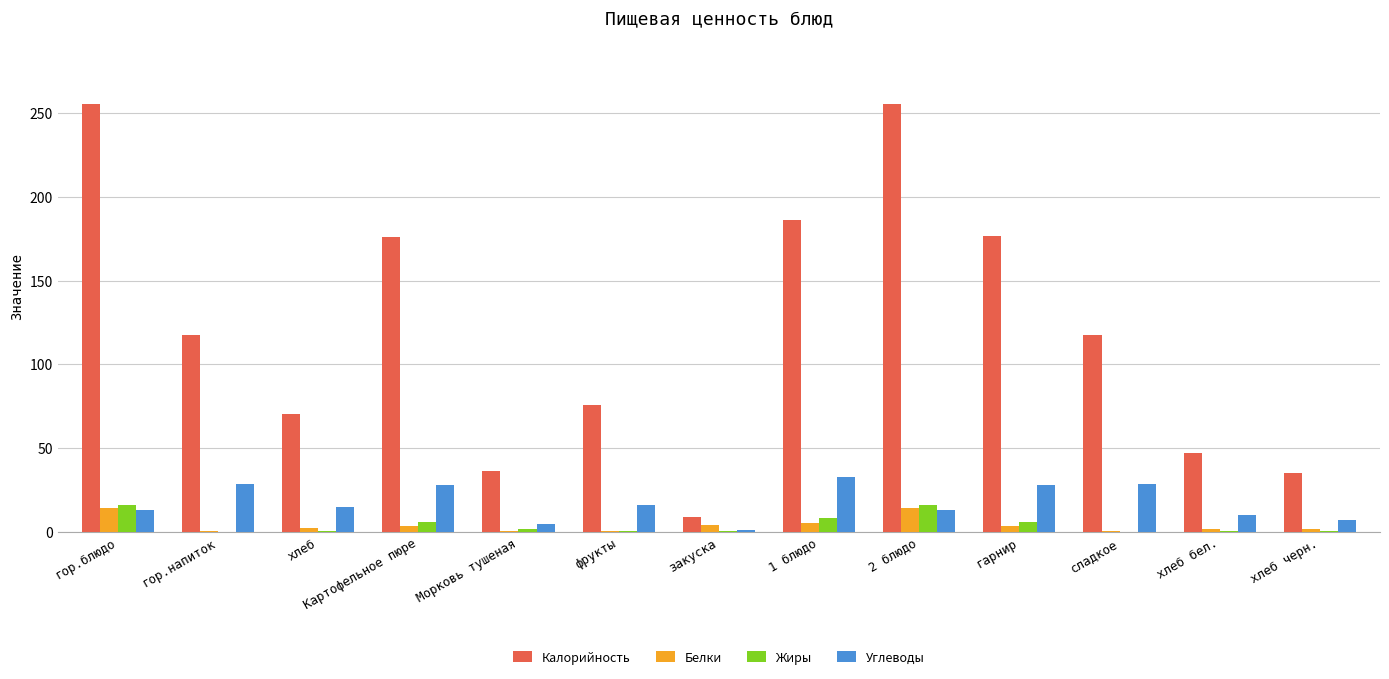

The value of Калорийность at гор.напиток is 117.5. True or false?

True